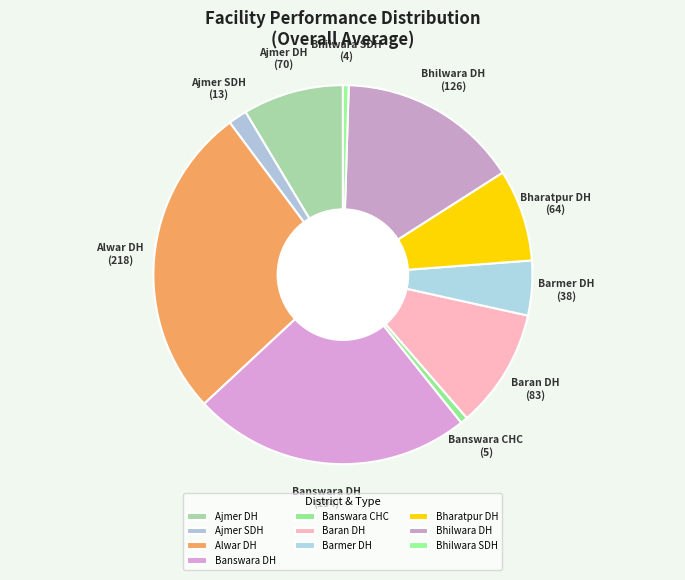

Combined, do Bhilwara SDH and Baran DH account for over 50%?

No